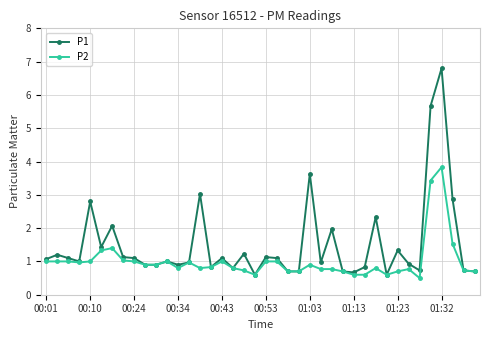

What is the value of the P2 point at the 16th from the left?

0.8